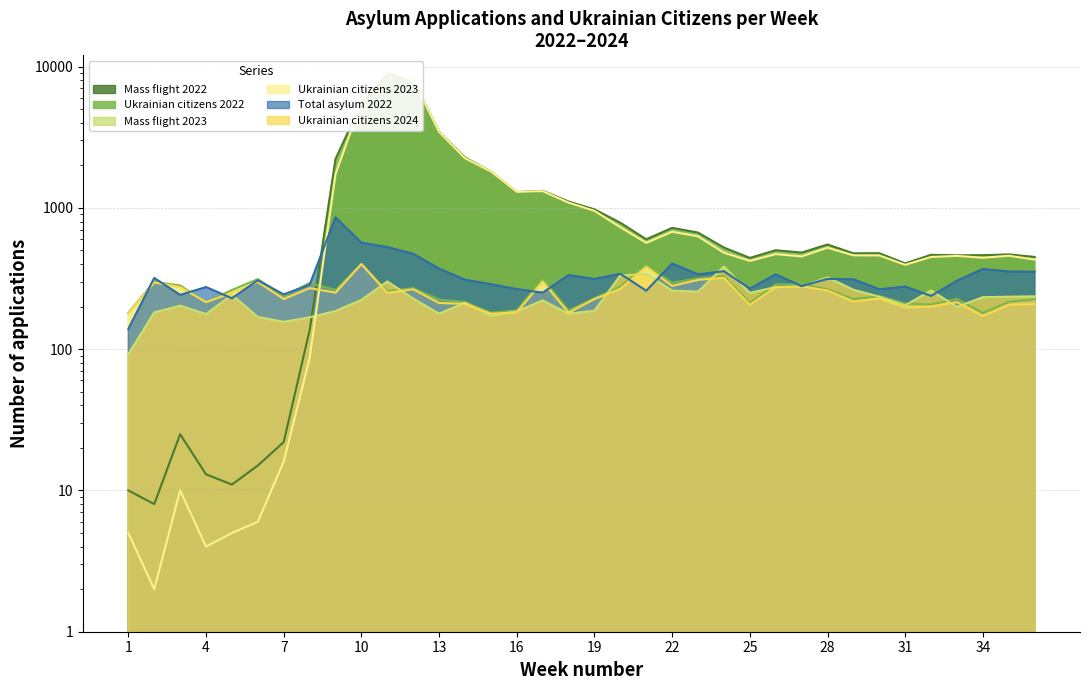

What is the difference between the highest and lowest values at 25?

236